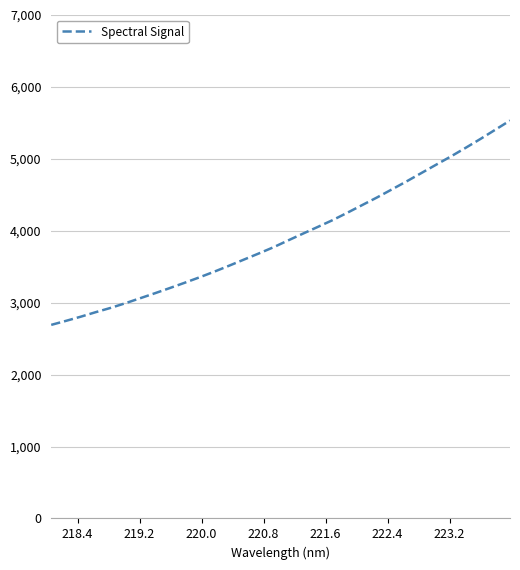

What is the smallest value displayed?

2691.5